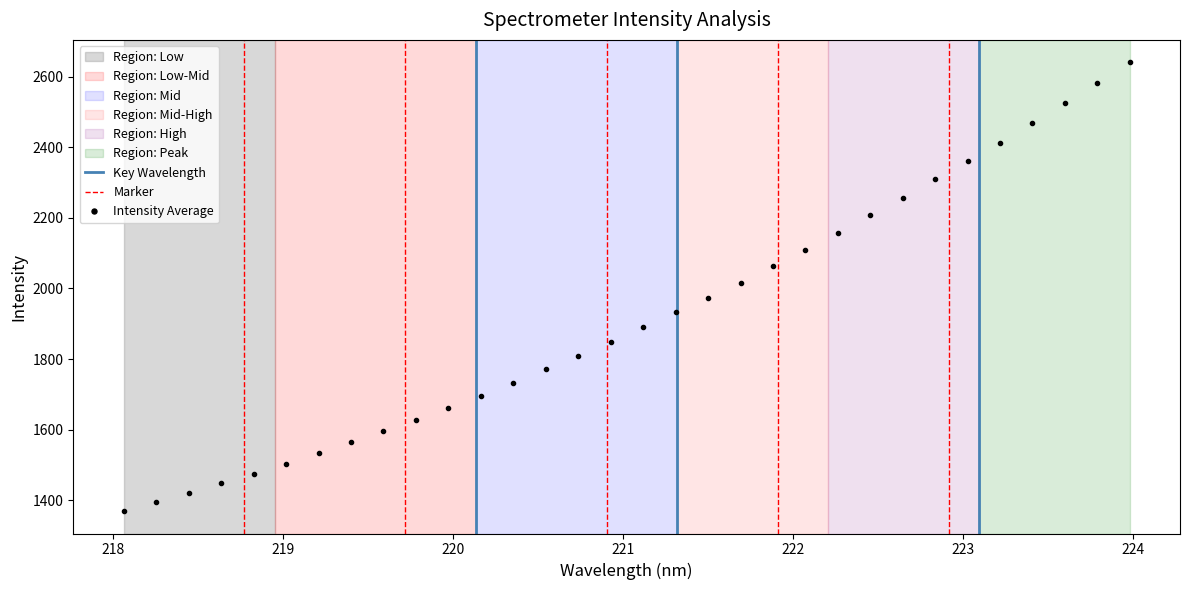

How many lines are shown in the chart?

1